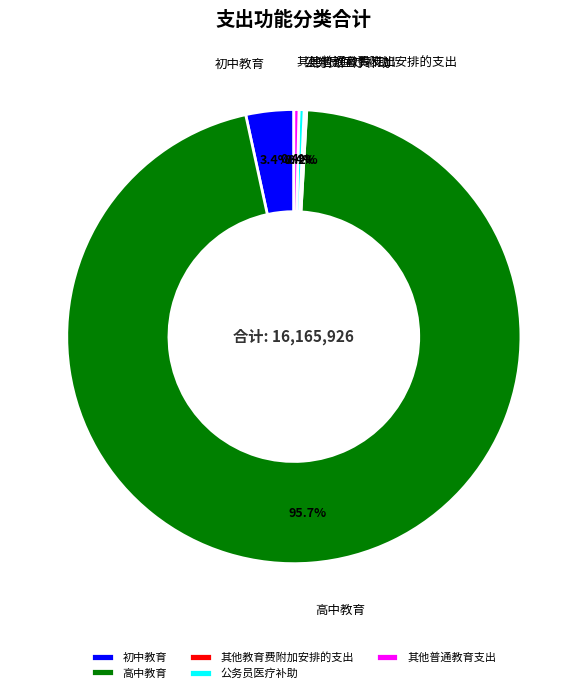

What is the largest slice in the pie chart?

高中教育